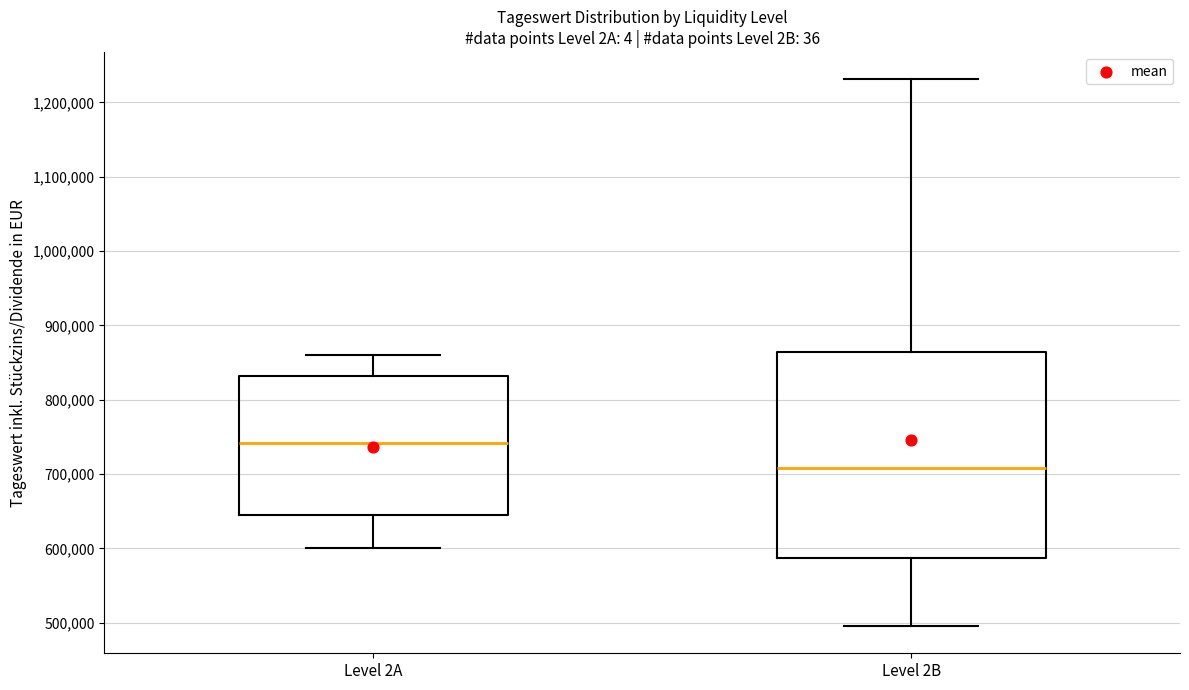

Which box has the lowest median line?

Level 2B